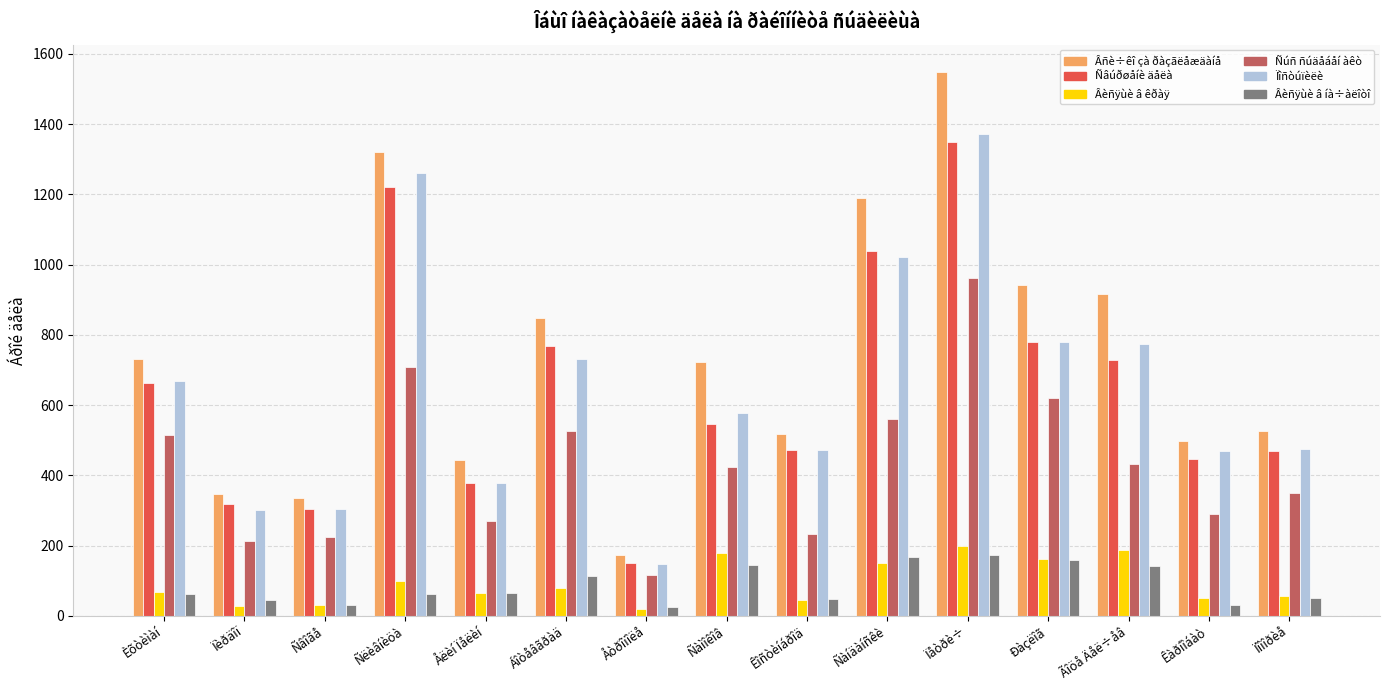

What is the difference between the Ñúñ ñúäåáåí àêò values at Ñëèâíèöà and Åëèí Ïåëèí?

439